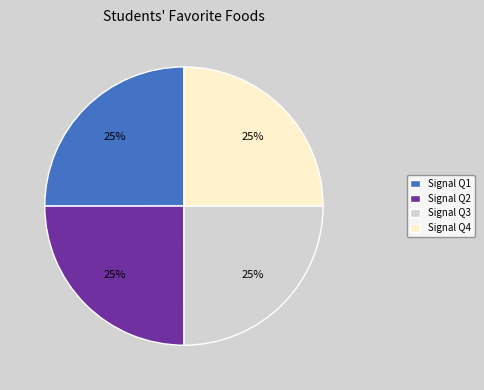

Does any single category account for the majority?

No